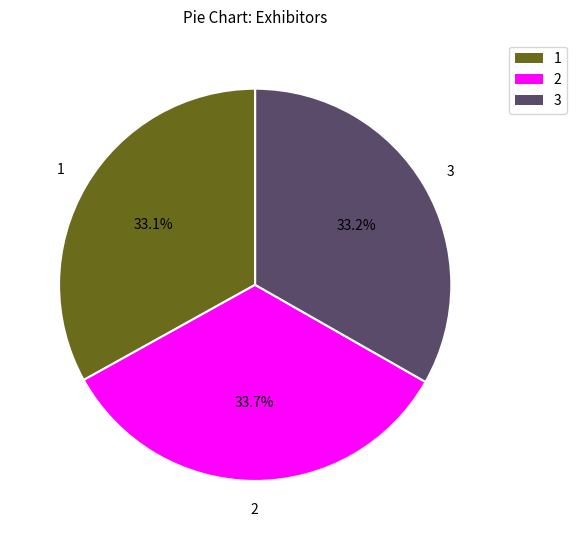

Count the number of slices in the pie.

3